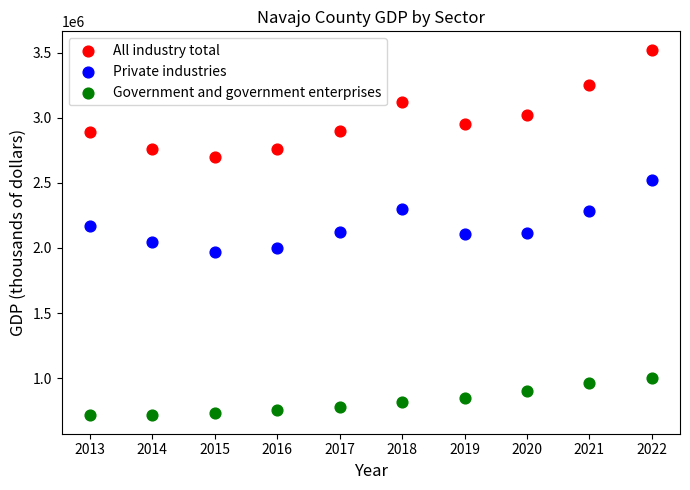

Across all data points, what is the range of Y values (max minus min)?

2809754